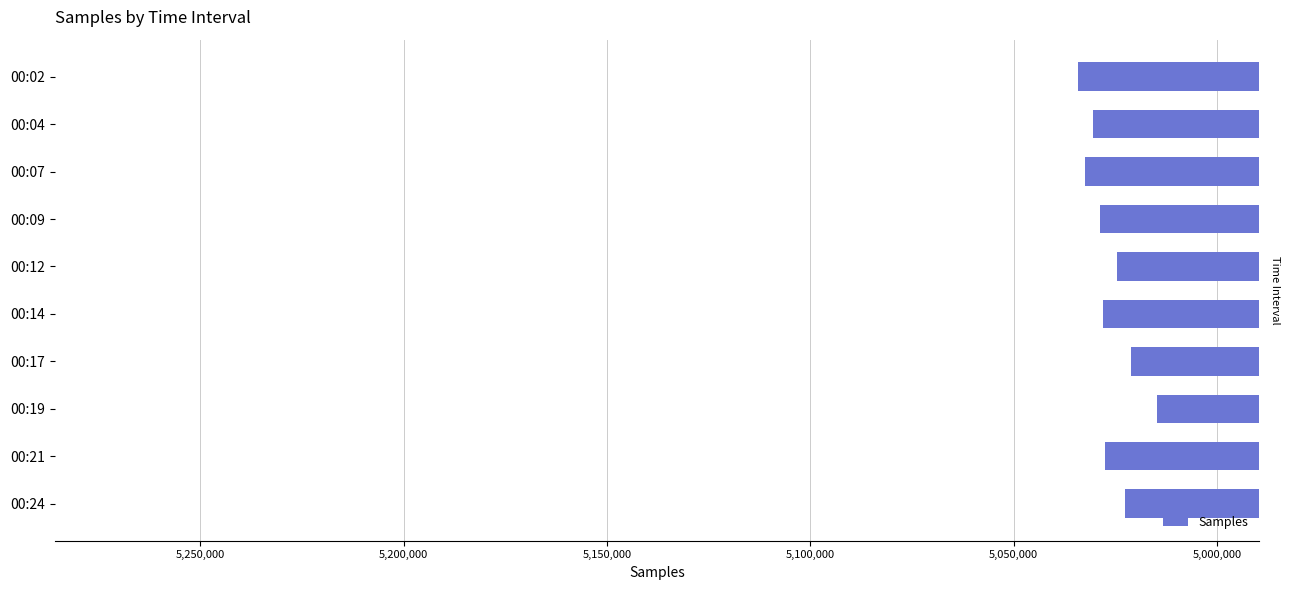

How many data points are above 5027993?

4